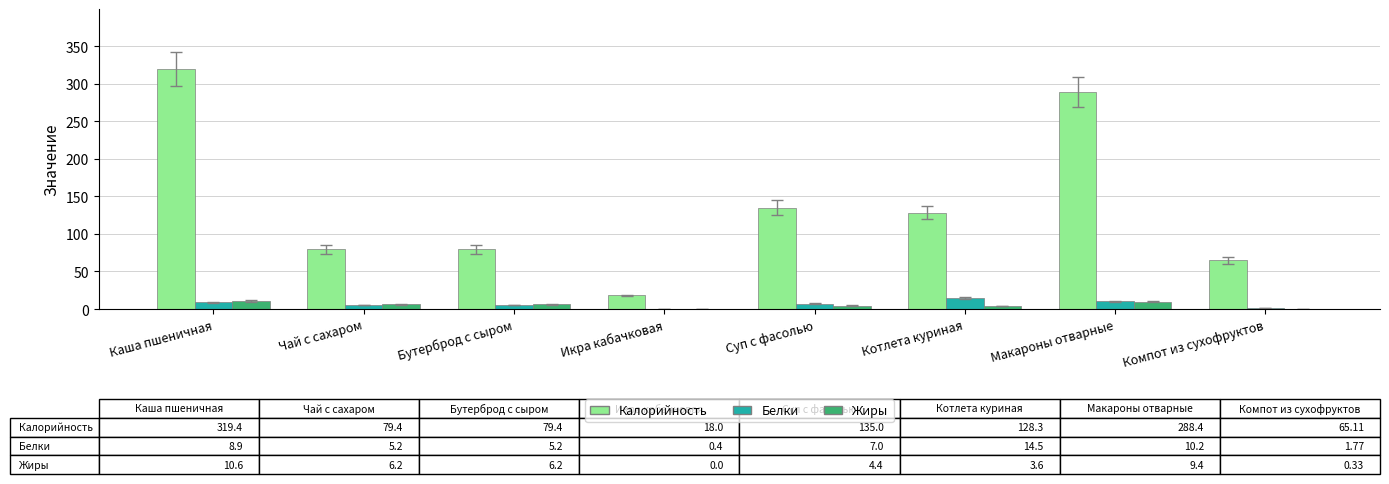

What value does the Калорийность series have at Каша пшеничная?

319.4